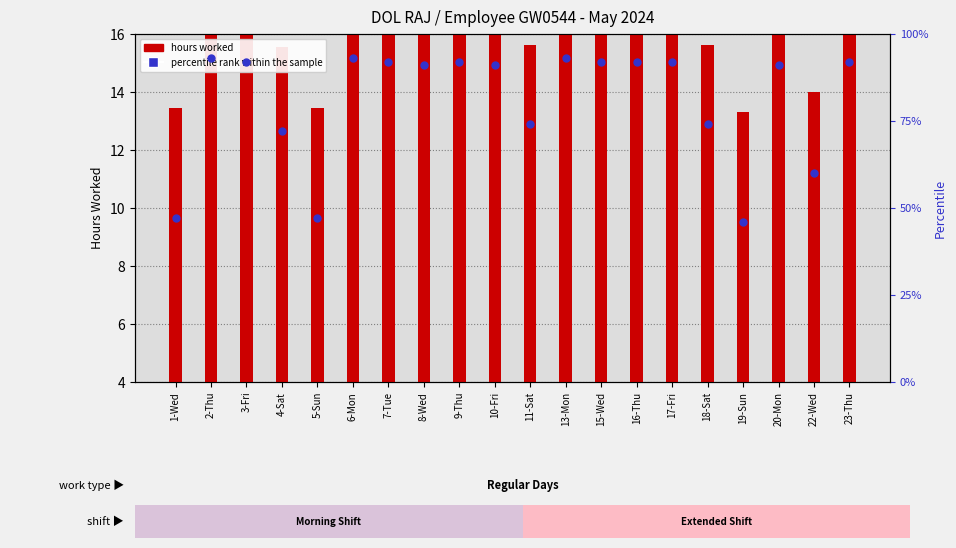

At which category is the sum across all series the highest?

13-Mon